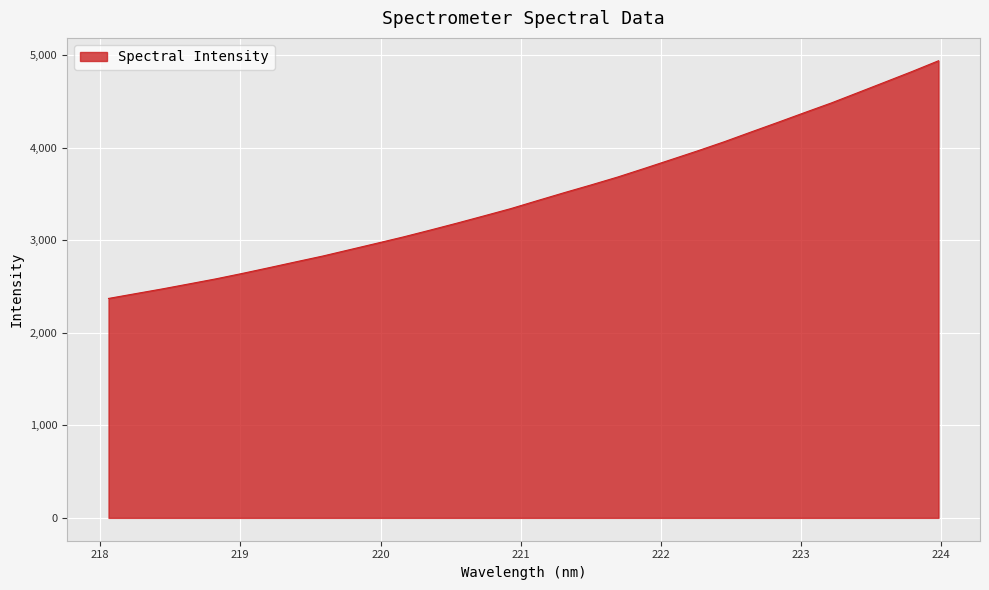

What is the difference between the maximum and minimum values?

2569.2